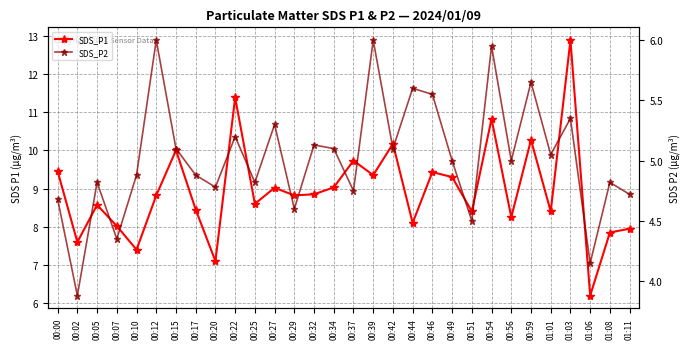

Is it true that SDS_P1 equals 5.9 at 00:00?

False